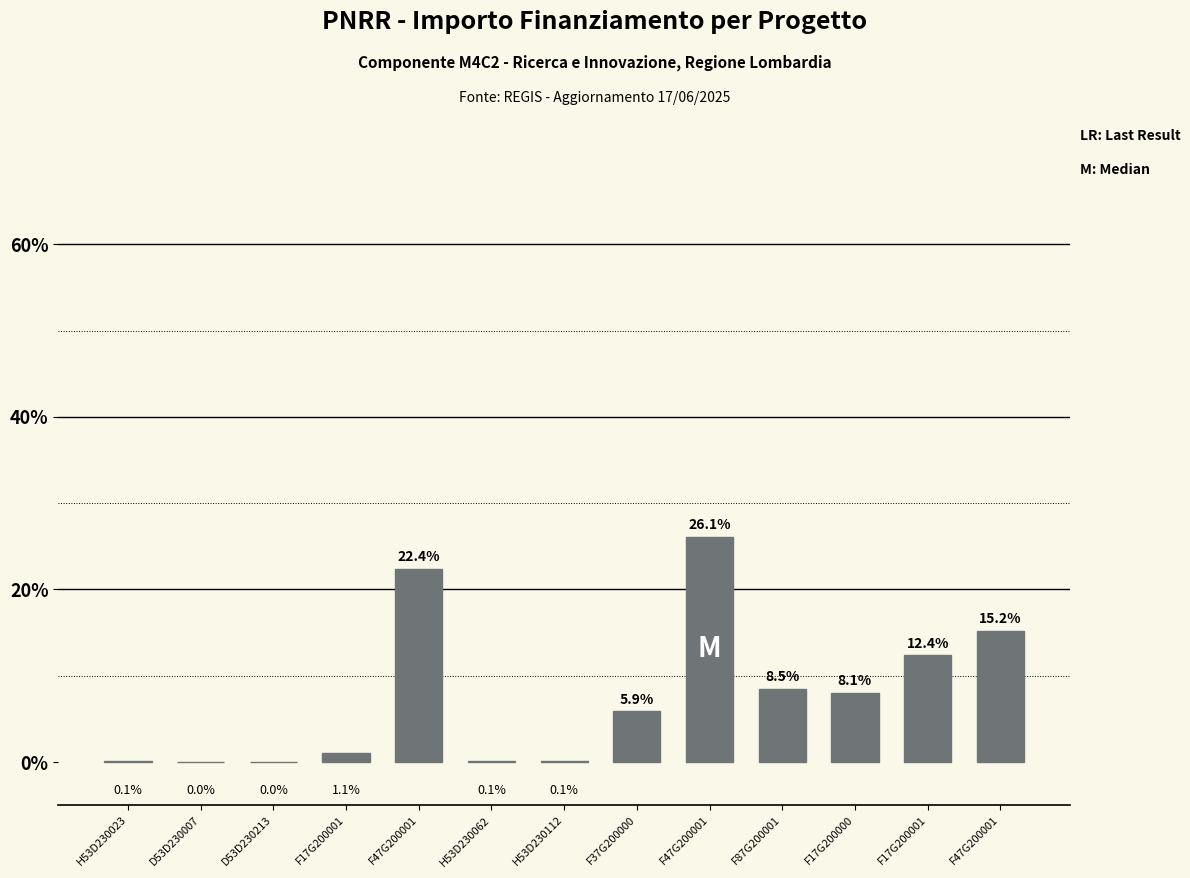

Where is the data nearest to the value 13?

F17G200001